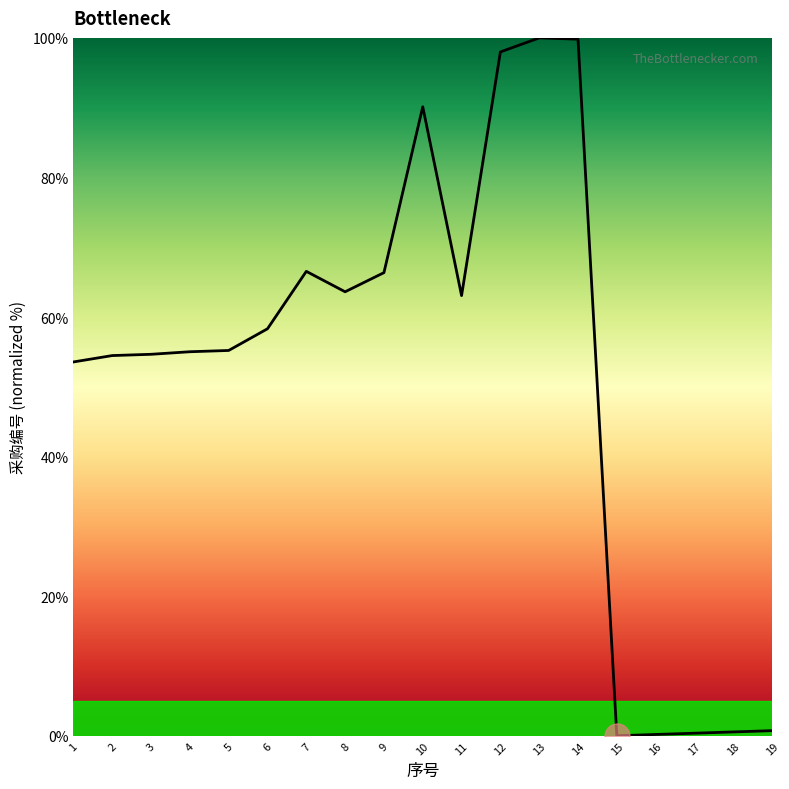

What is the difference between the maximum and minimum values?

100.0